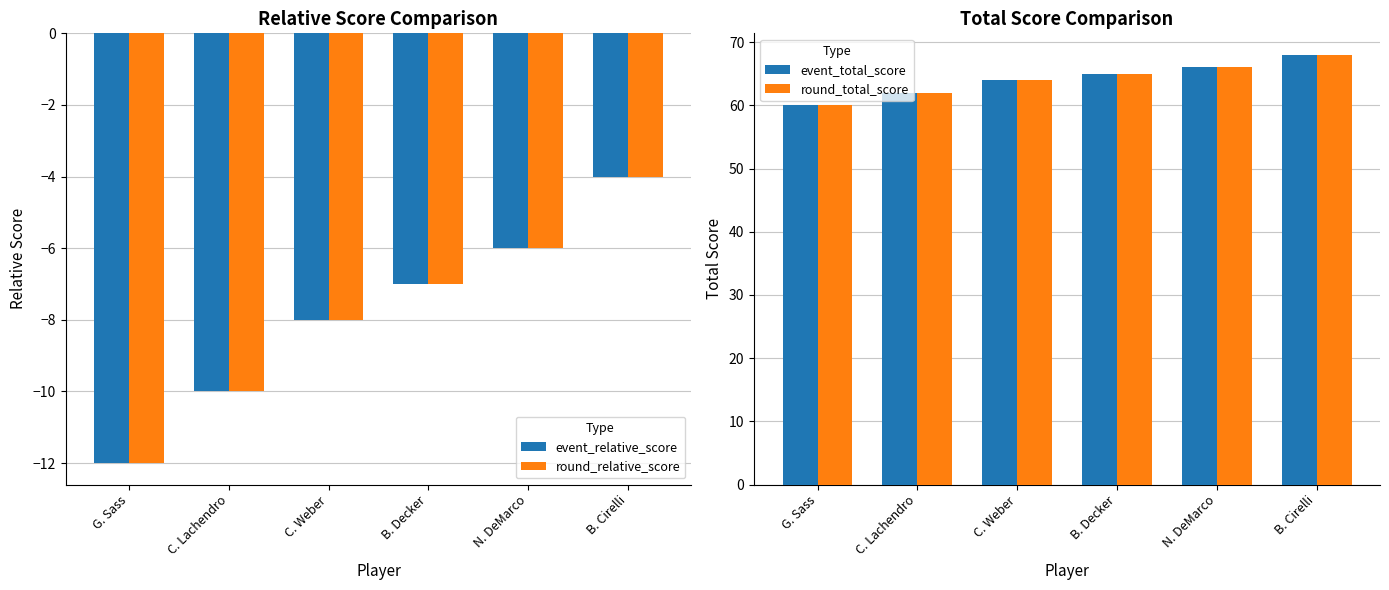

What is the label of the 2nd bar from the left?

C. Lachendro